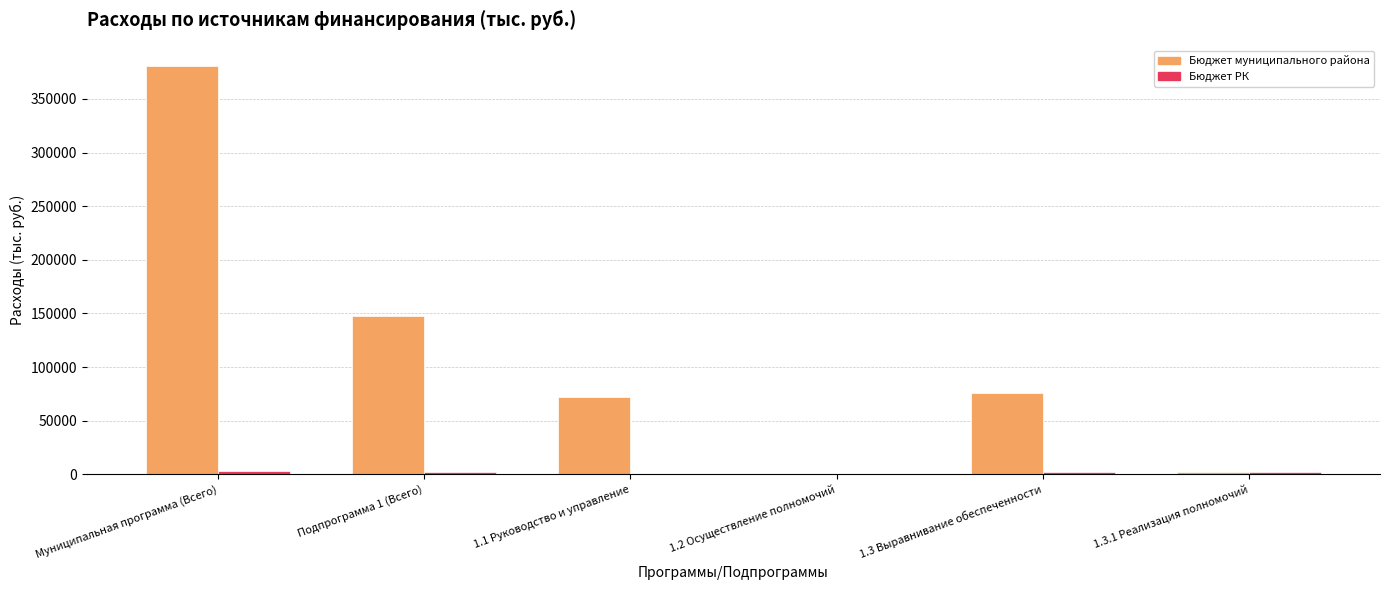

The Бюджет муниципального района series shows 50024.8 at Подпрограмма 1 (Всего). True or false?

False